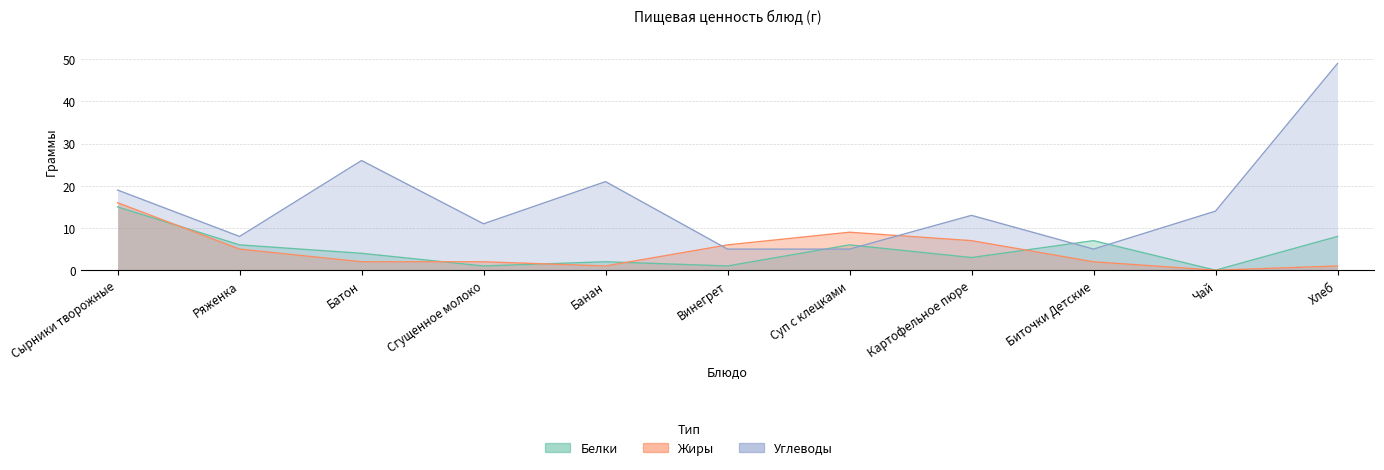

Does the chart display data point markers on the line(s)?

No